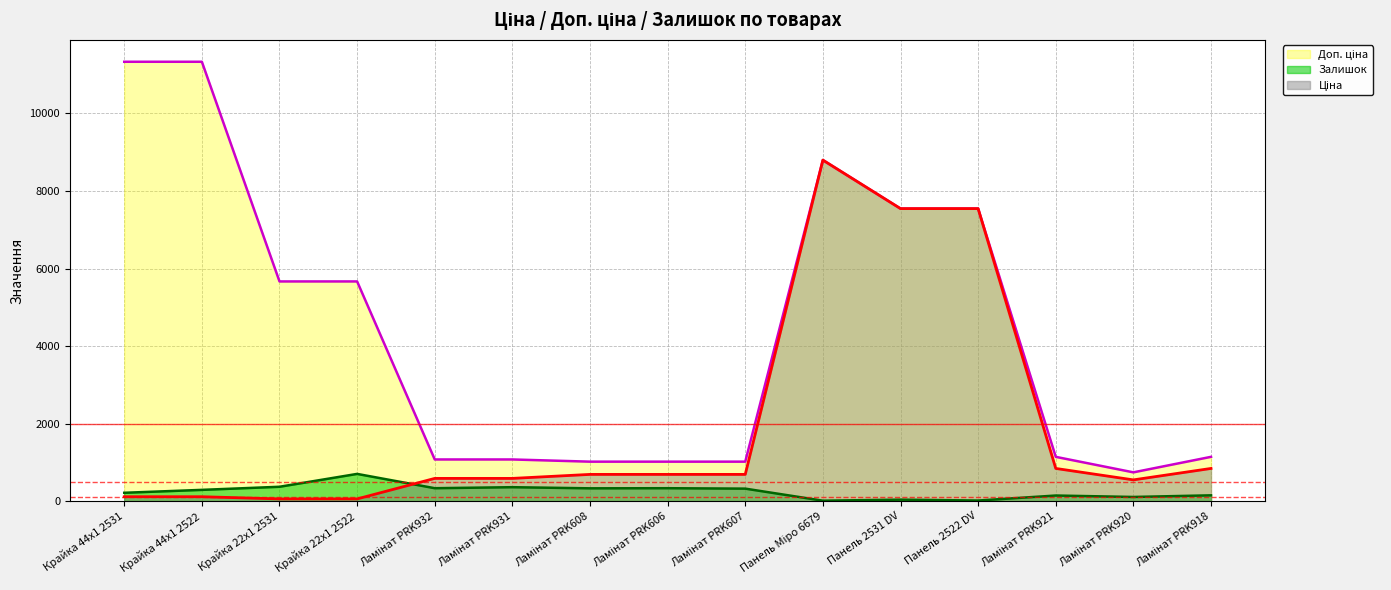

How many interior local valleys does the Ціна series have?

1